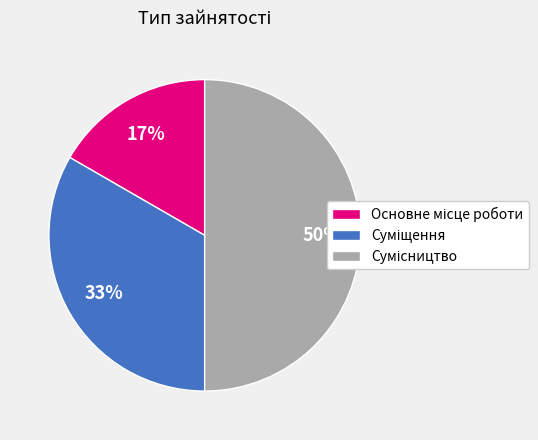

To the nearest percent, what is the average slice percentage?

33%